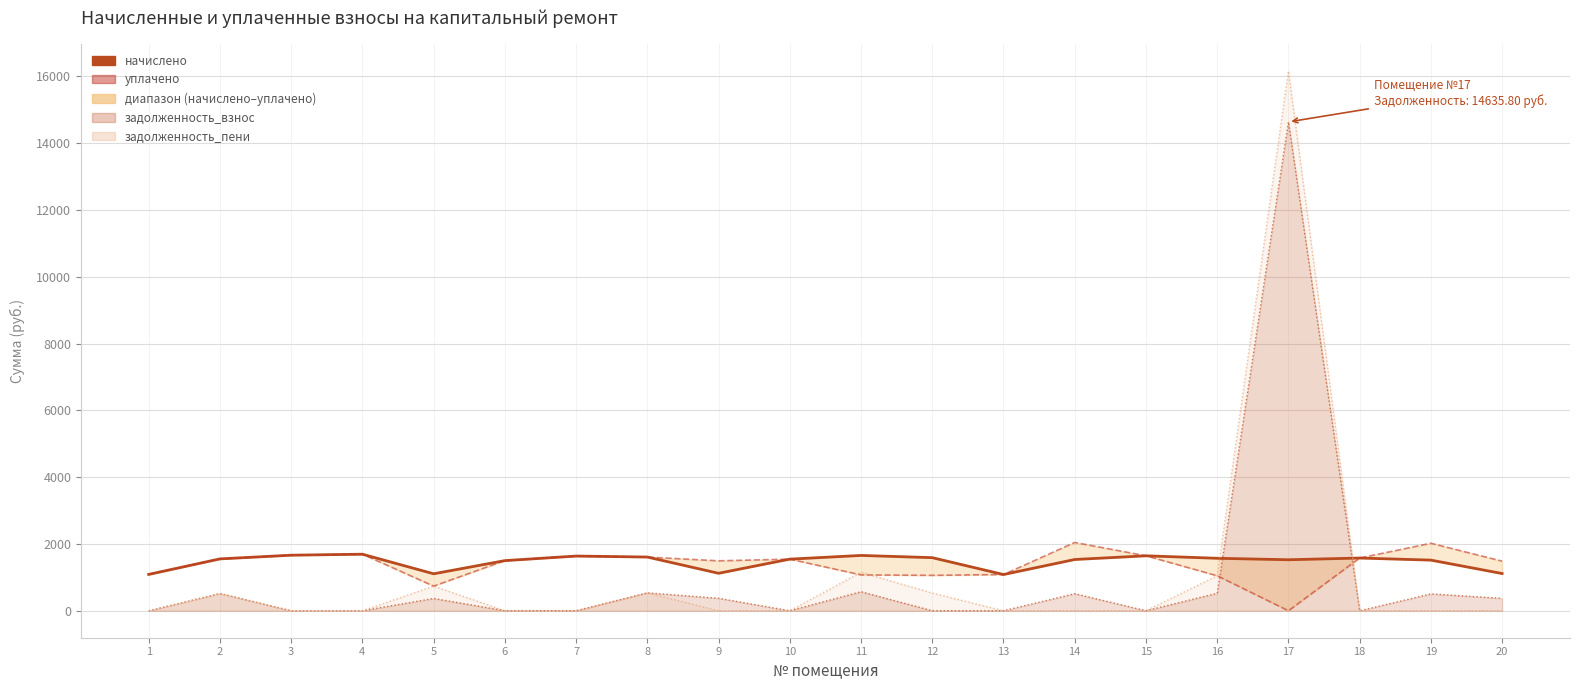

Reading left to right, list all the values displayed in this chart.

начислено: 1087.7	1552.2	1662.8	1692.3	1106.1	1500.6	1637.0	1607.5	1120.9	1544.8	1655.5	1589.1	1084.0	1533.8	1644.4	1570.7	1526.4	1578.0	1515.4	1113.5
уплачено: 1087.7	1552.2	1662.8	1692.3	737.4	1500.6	1637.0	1607.5	1494.5	1544.8	1073.2	1059.4	1084.0	2045.0	1644.4	1047.1	0.0	1578.0	2020.5	1484.6